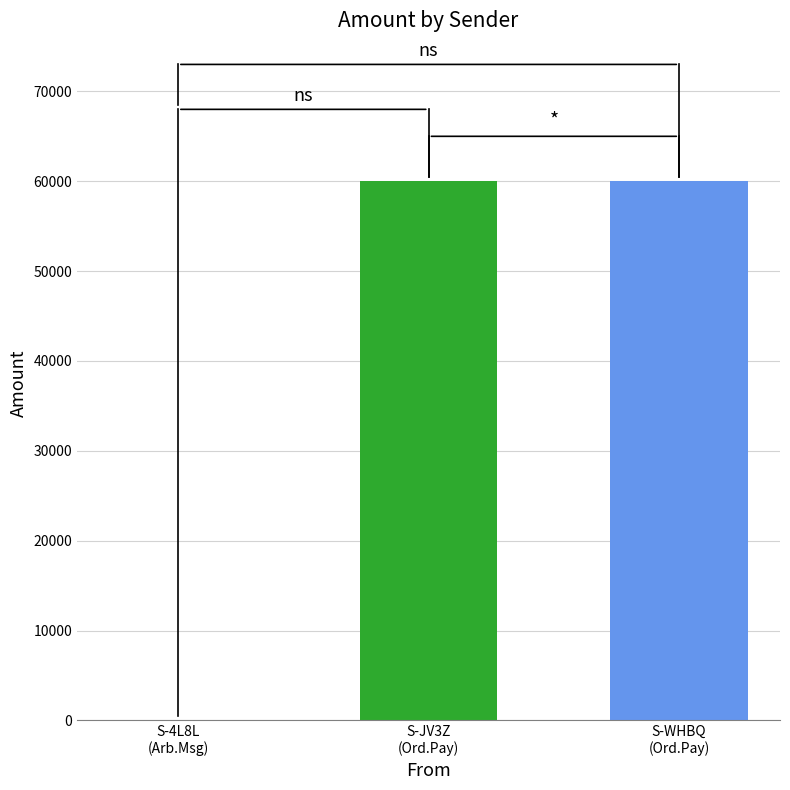

What is the average value?

40000